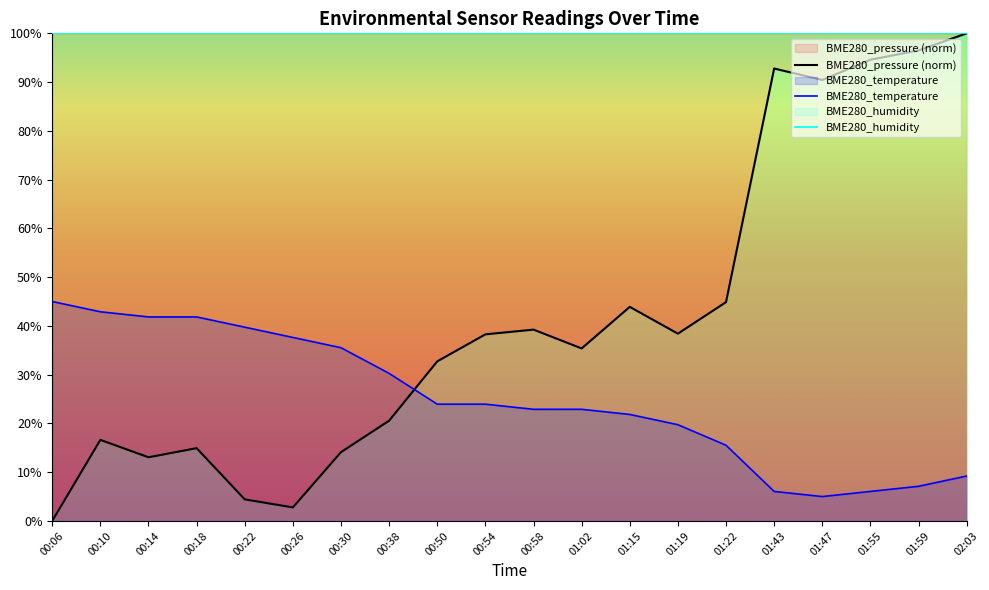

What is the label of the 11th point from the right?

00:54